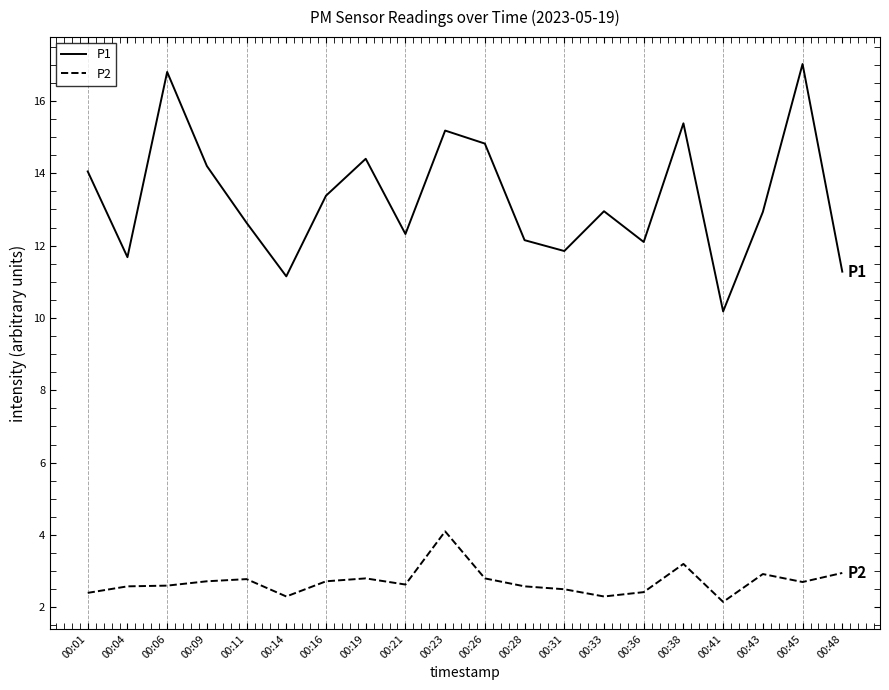

What is the difference between the P1 values at 00:43 and 00:19?

1.5